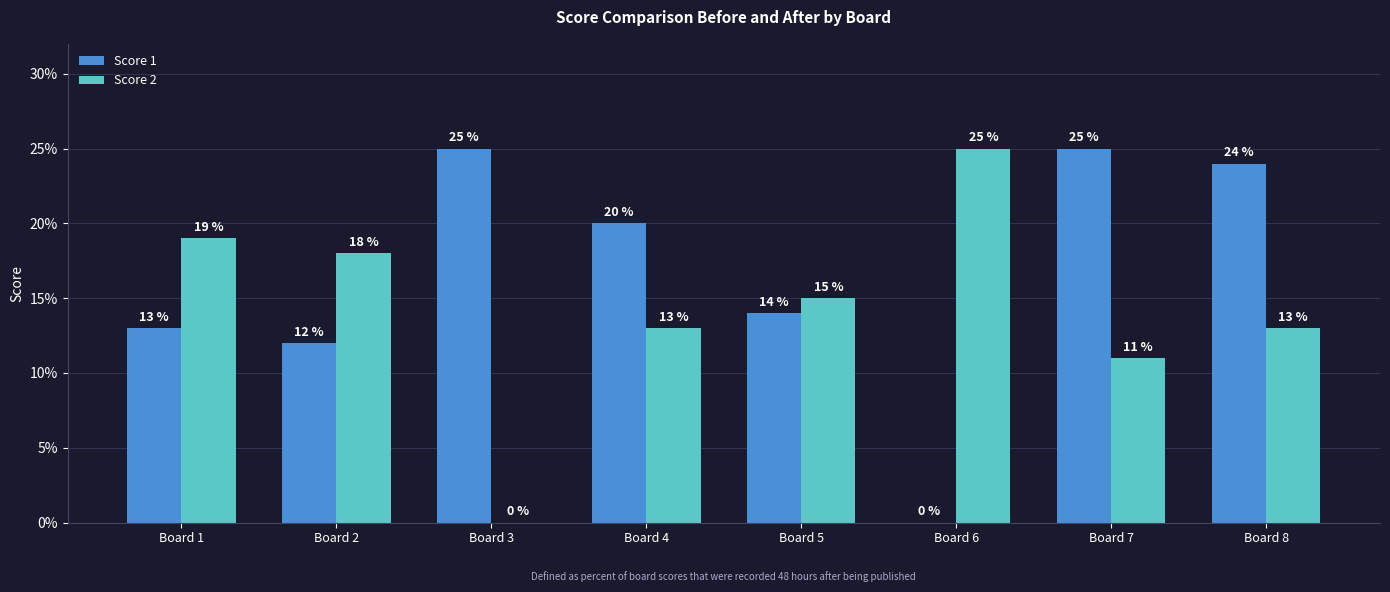

Is the value of Score 1 at Board 7 greater than the value of Score 2 at Board 5?

Yes